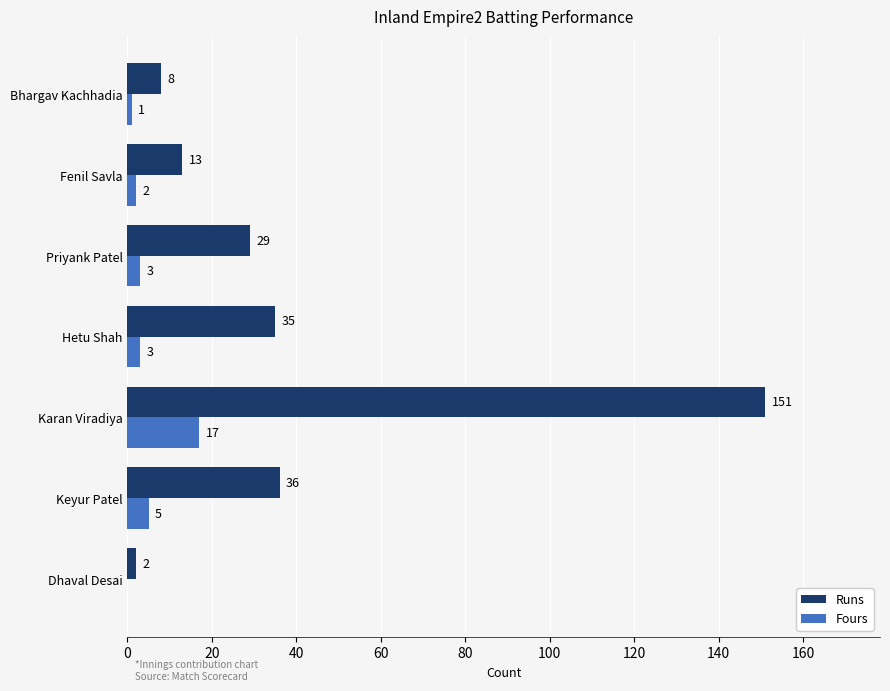

At which label is Fours closest to 8?

Keyur Patel